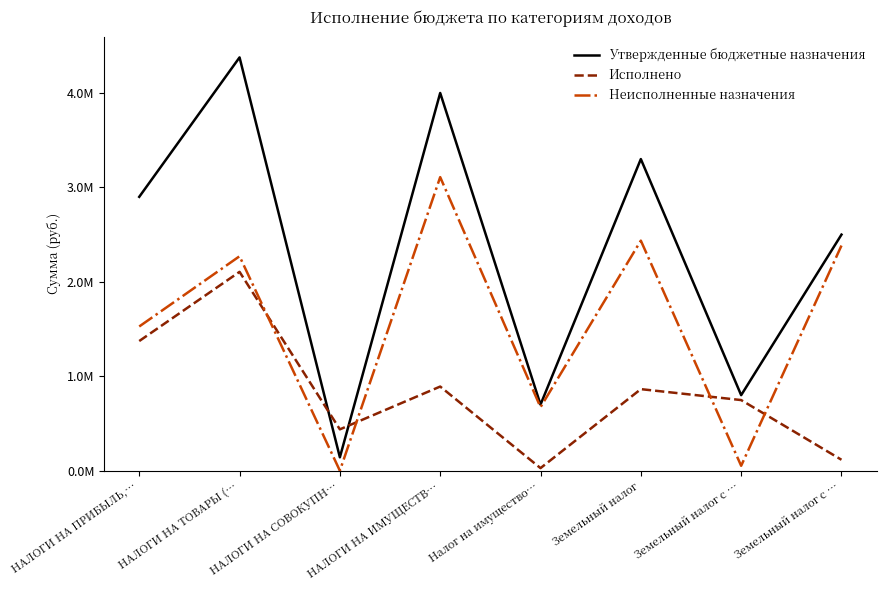

What are all the series names shown in the legend?

Утвержденные бюджетные назначения, Исполнено, Неисполненные назначения